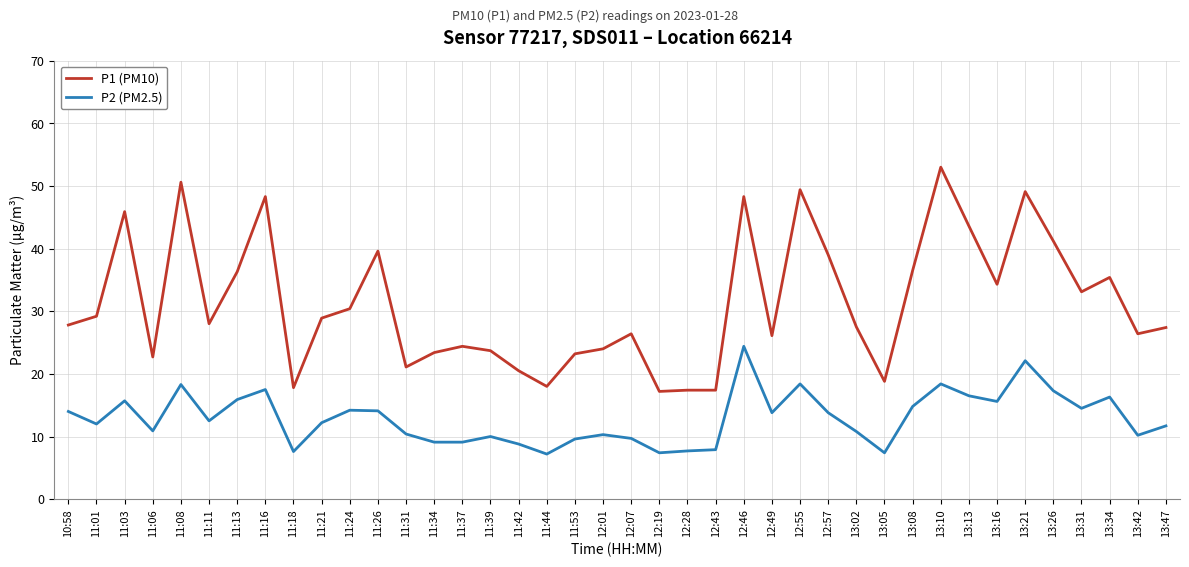

Which category has the highest value across all series?

13:10